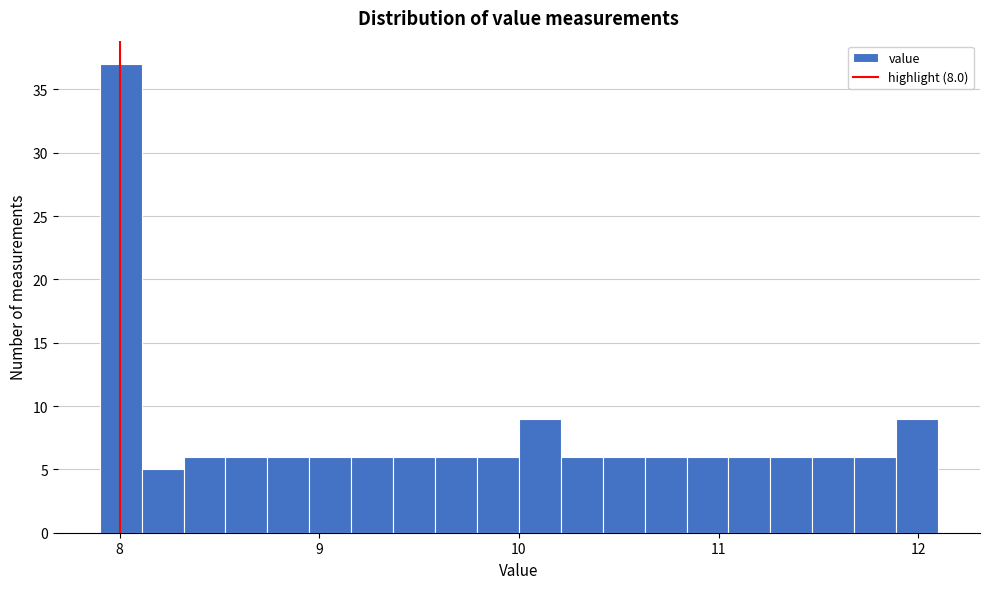

Around what value on the x-axis is the tallest bar? Give the approximate position of its centre, as read against the axis.

8.0